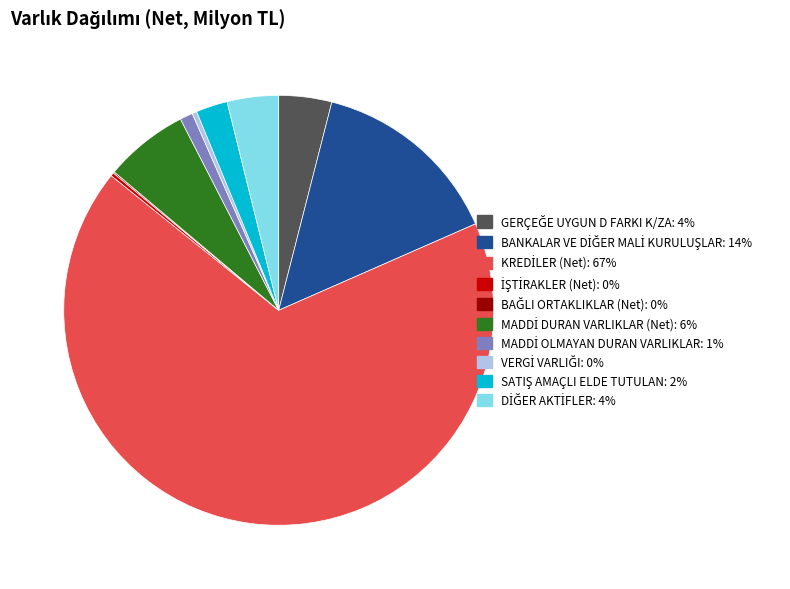

Is there any slice that represents more than half of the pie?

Yes